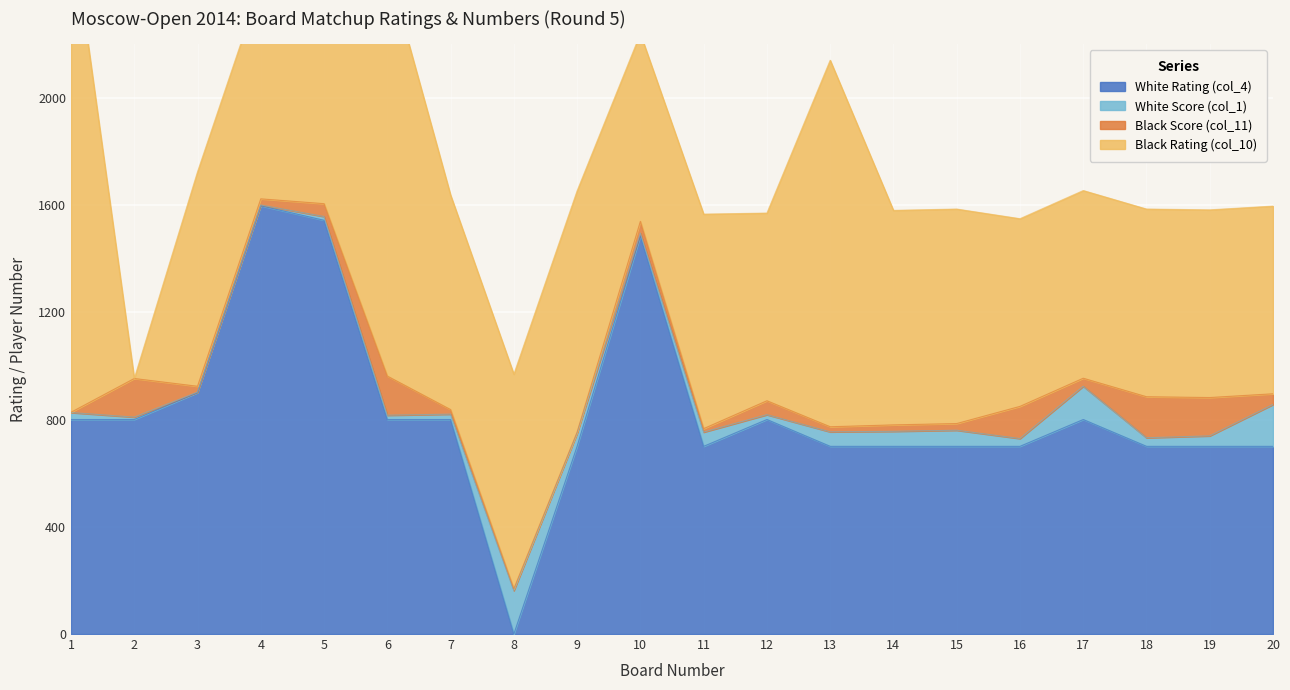

The value of White Score (col_1) at 1 is 26. True or false?

True